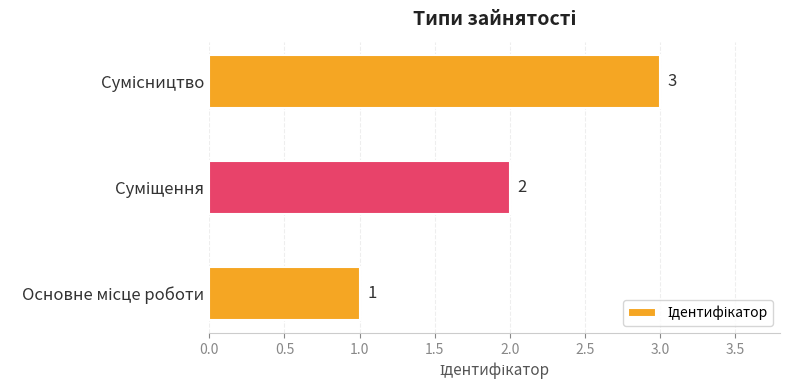

What is the maximum value shown in the chart?

3